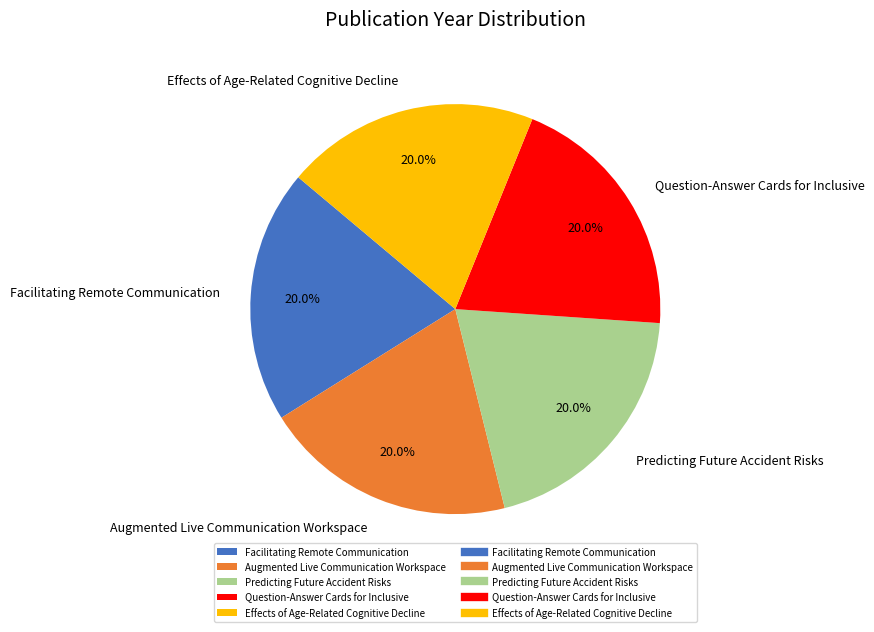

What is the ratio of the value at Predicting Future Accident Risks to the value at Augmented Live Communication Workspace?

1.0